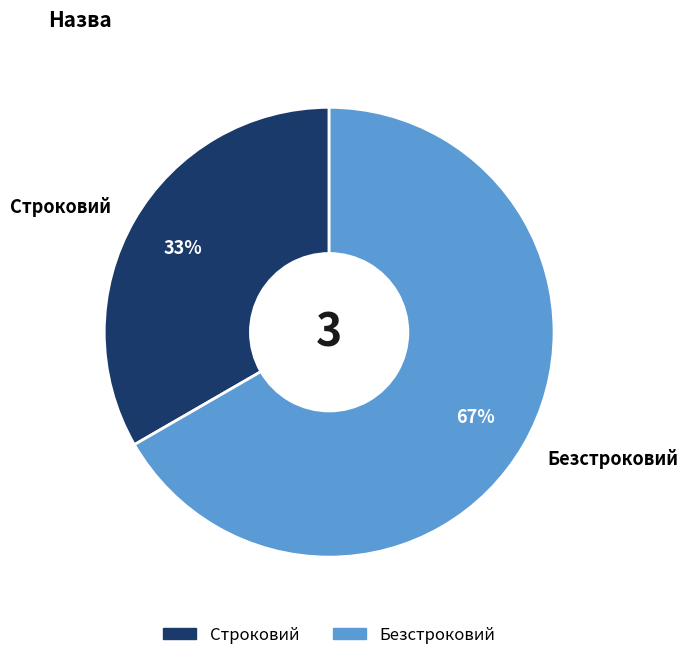

Is it true that Строковий is 33% of the pie?

True